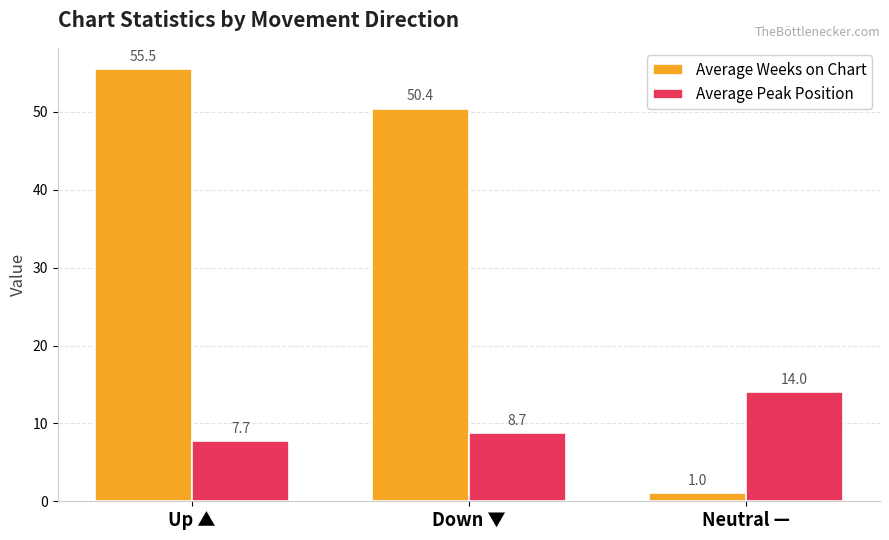

What is the spread (max minus min) of values at Up ▲?

47.8